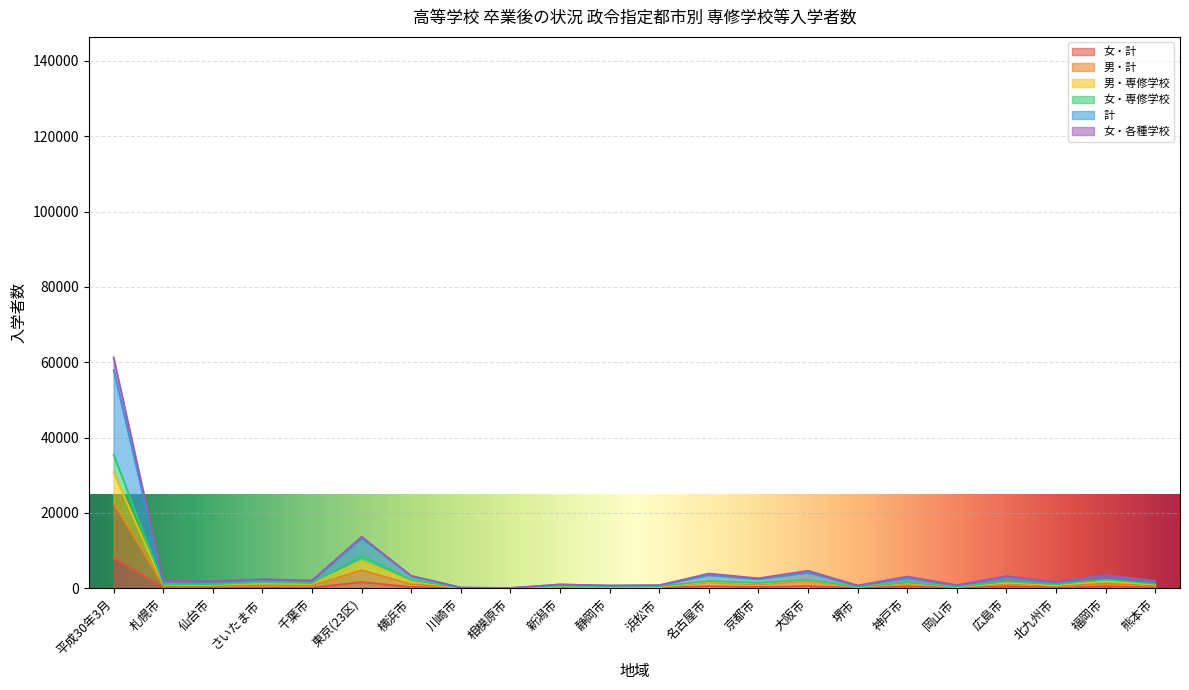

True or false: 男・専修学校 has more than 1 interior local peaks.

True